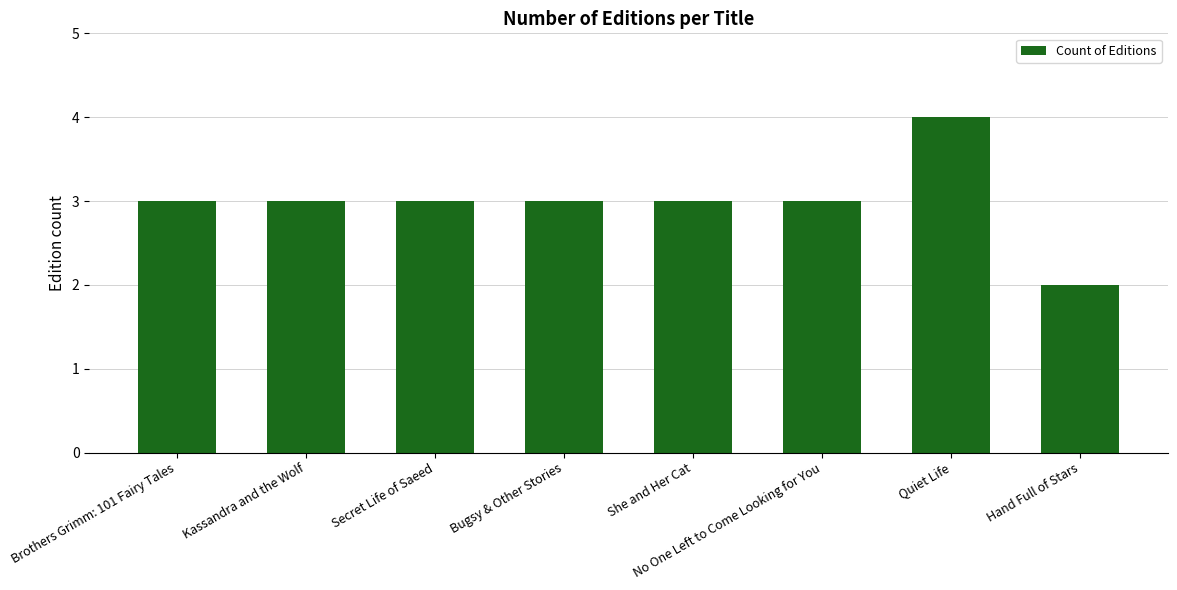

What is the label of the 6th bar from the left?

No One Left to Come Looking for You